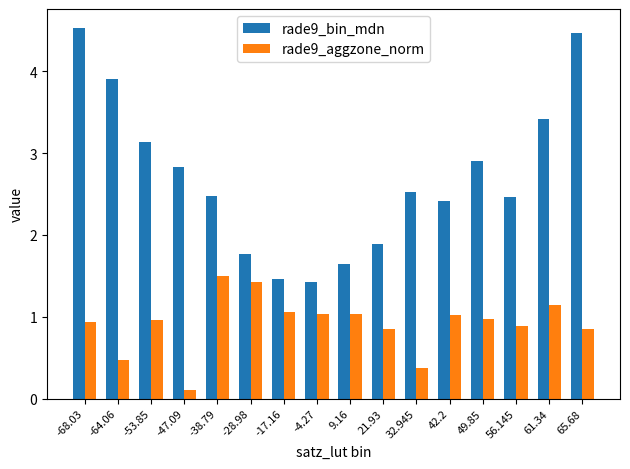

What is the approximate value of rade9_aggzone_norm at 32.945?

0.4